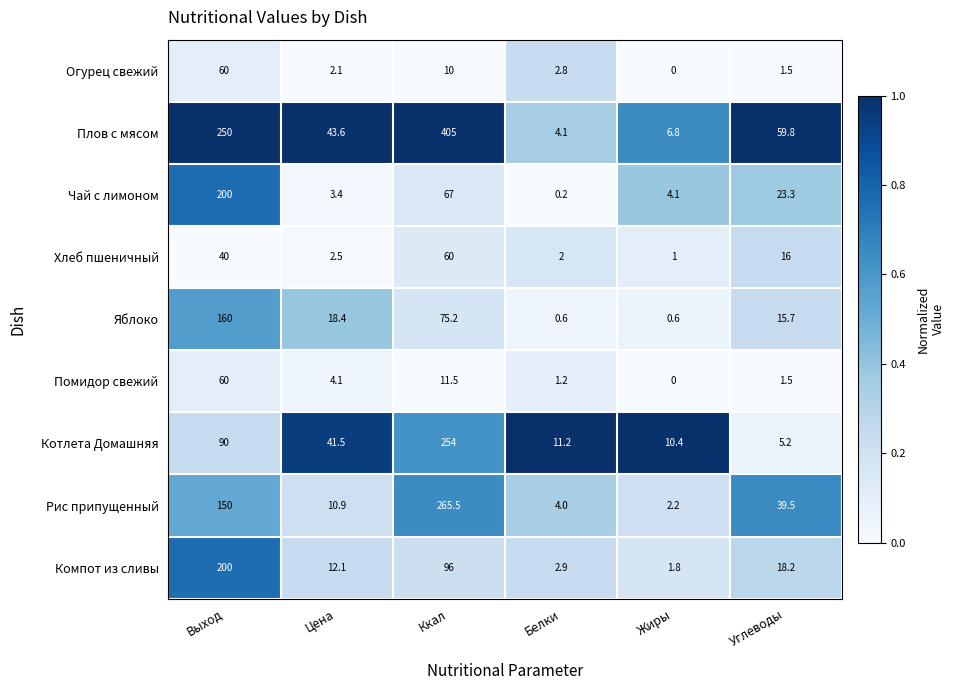

Which series has the largest total across all categories?

Плов с мясом